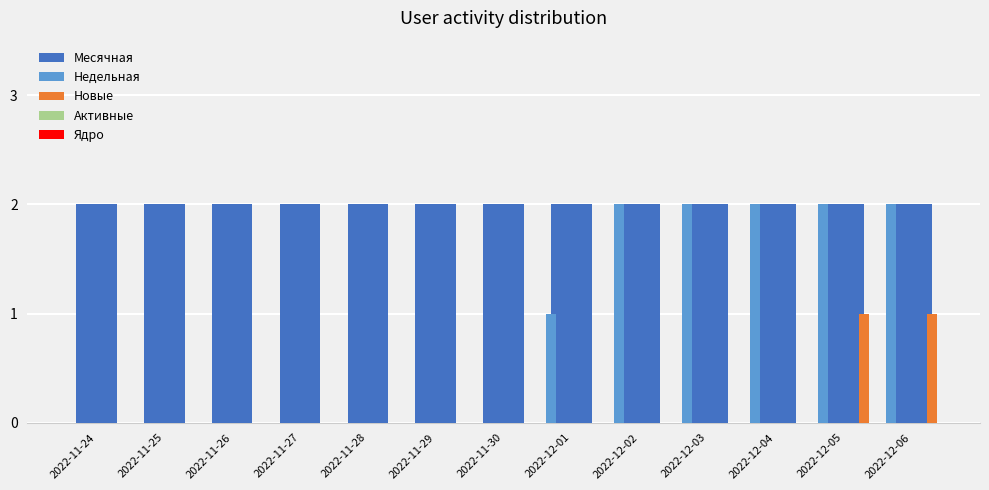

What is the total value across all series at 2022-12-06?

5